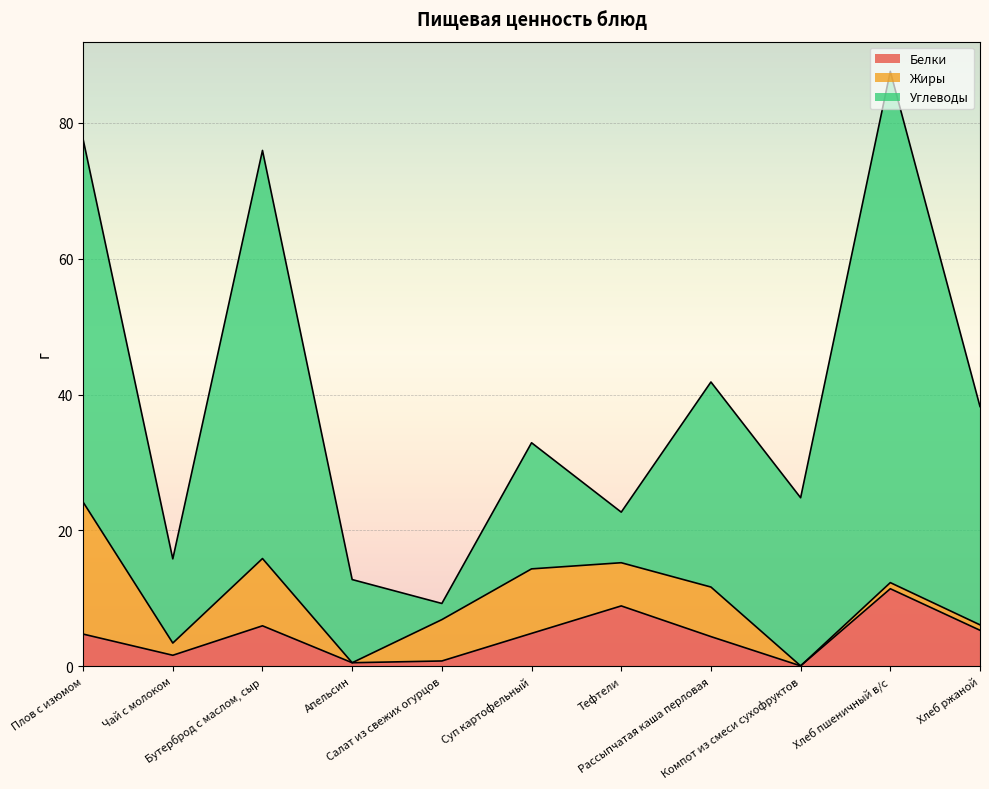

Where is Углеводы nearest to the value 38?

Хлеб ржаной